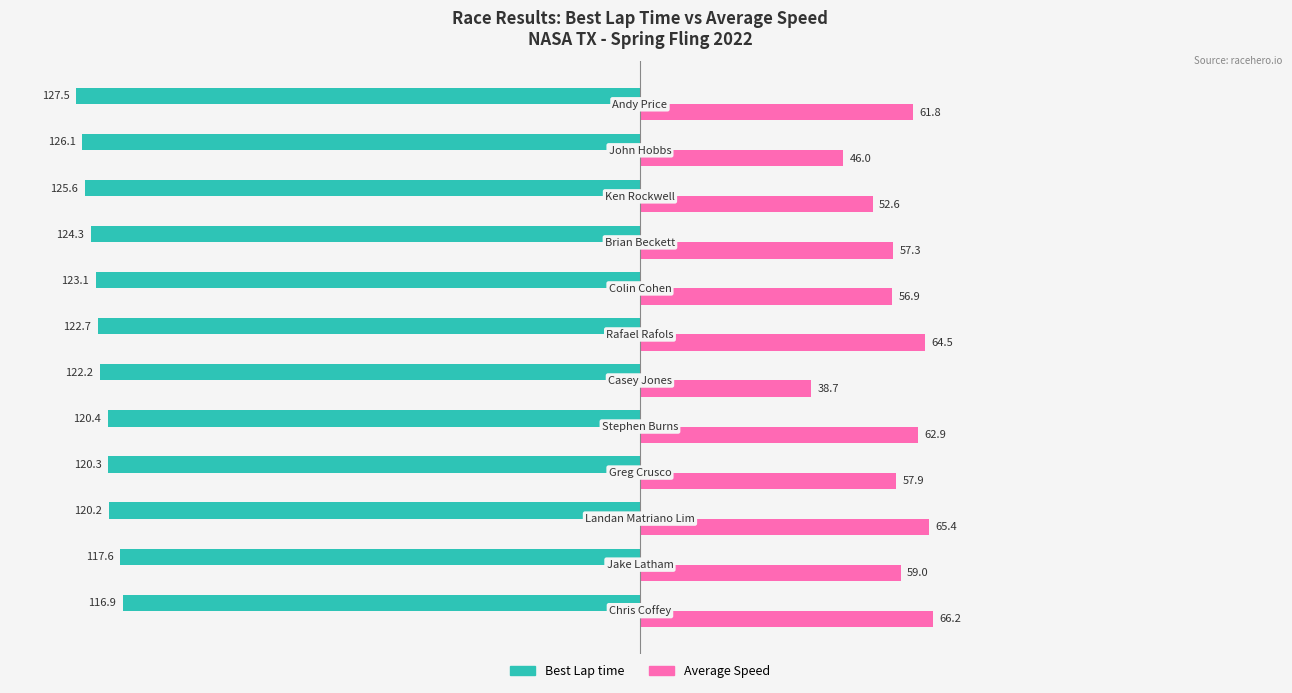

Rank the series by their maximum value, from highest to lowest.

Average Speed, Best Lap time